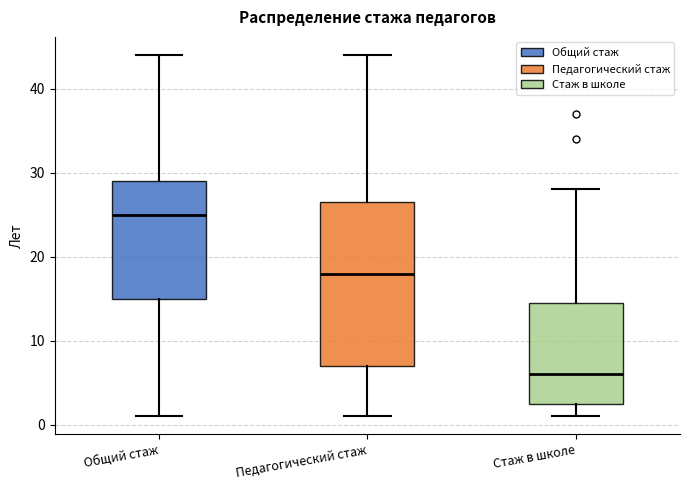

Reading left to right, transcribe this box plot: for each box, give where its median line is, the range the box spans, and where its two whiskers end, as read against the y-axis. The values are not printed on the chart, so give them approximately, as read against the axis.

Общий стаж: median 25, box 15 to 29, whiskers 1 to 44
Педагогический стаж: median 18, box 7 to 27, whiskers 1 to 44
Стаж в школе: median 6, box 3 to 15, whiskers 1 to 28